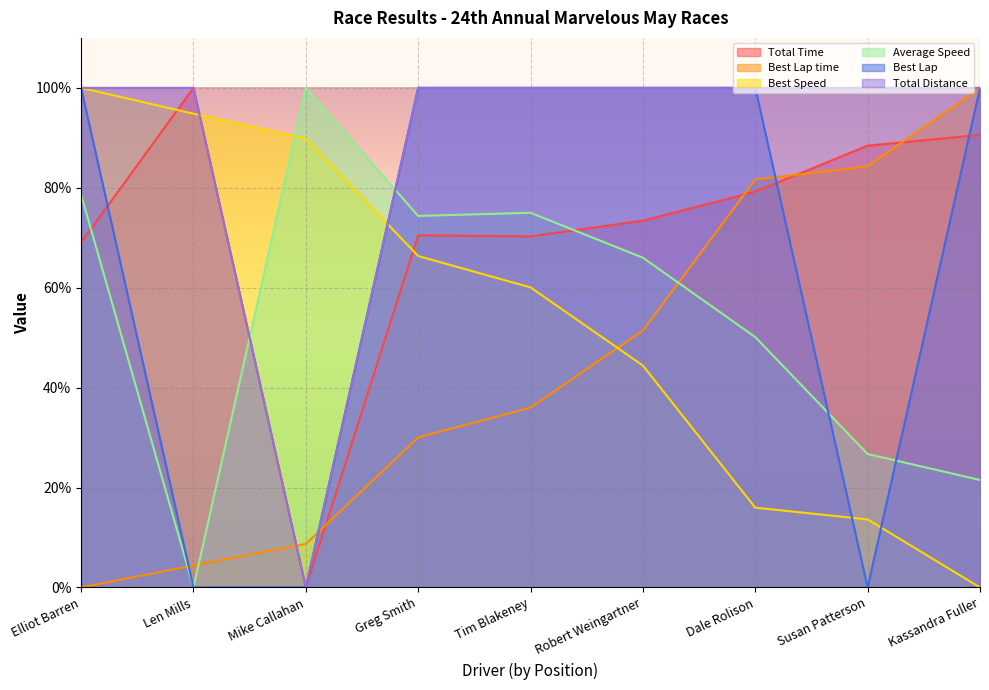

What is the maximum value shown in the chart?

100.0